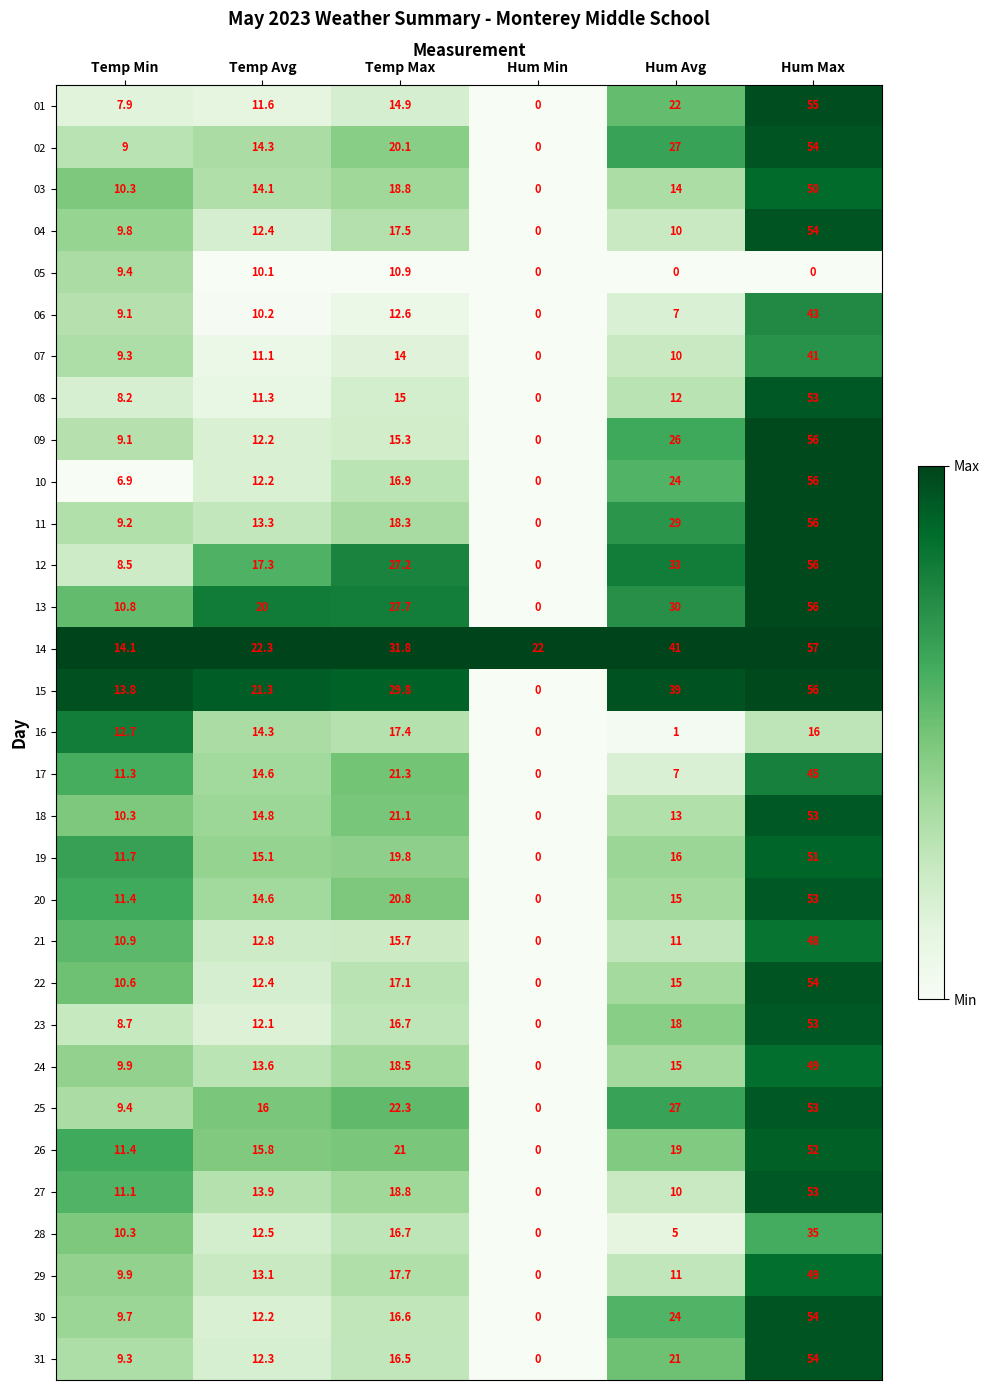

What is the sum of all 09 values?

118.6